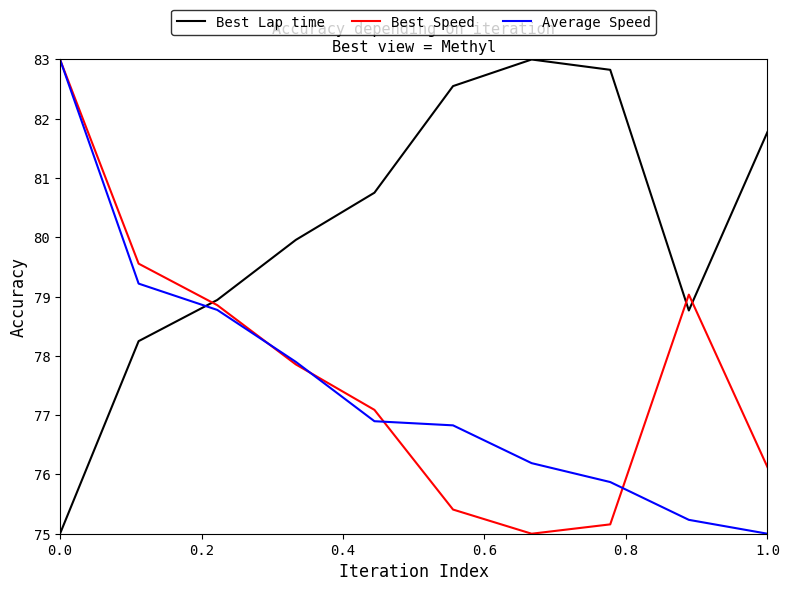

How many series are shown in this chart?

3